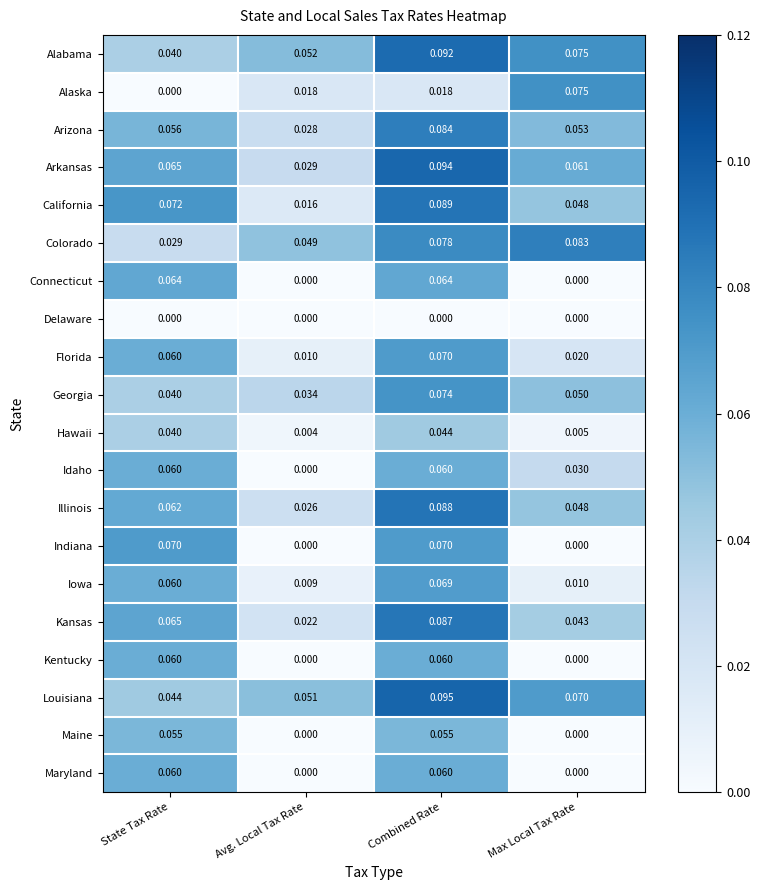

Between Avg. Local Tax Rate and Combined Rate, which series saw the biggest shift?

California